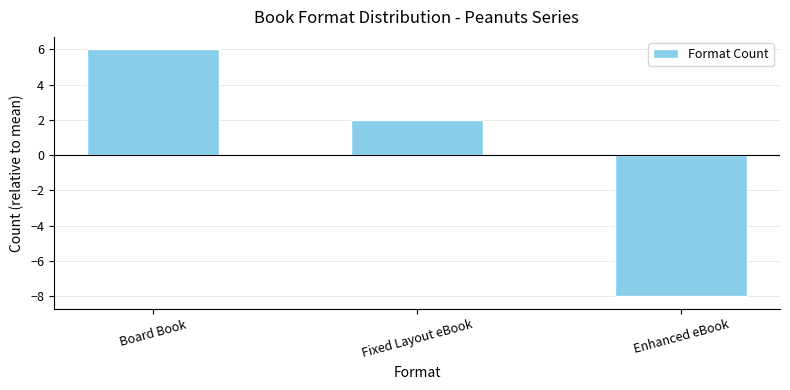

Reading left to right, transcribe all the data shown in this chart.

6	2	-8